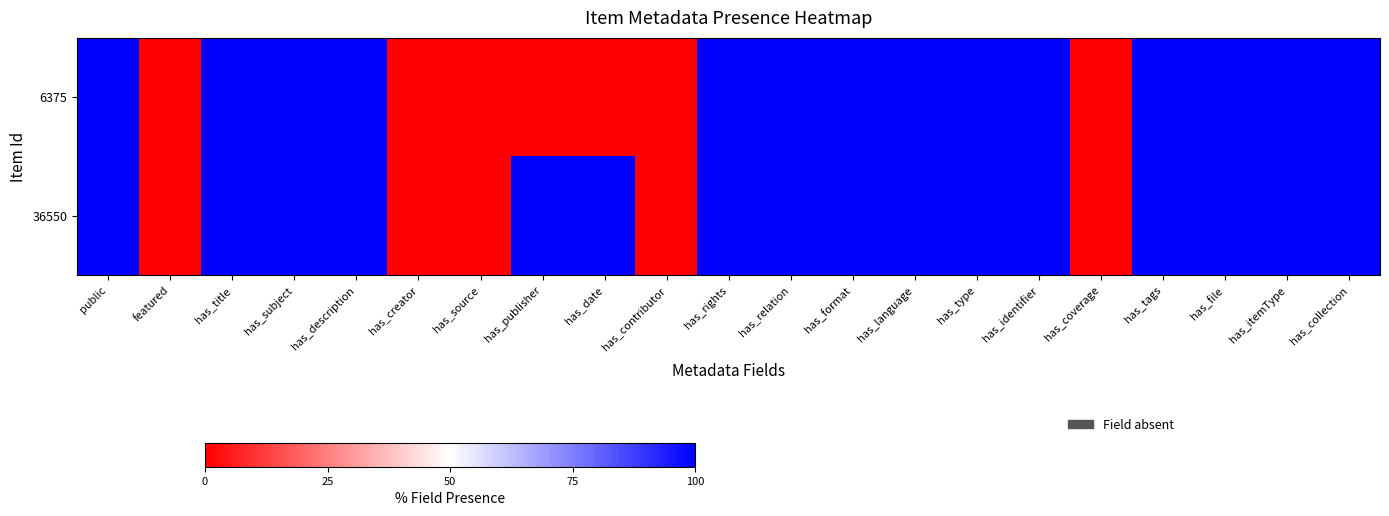

At which category does the chart reach its peak across all series?

public